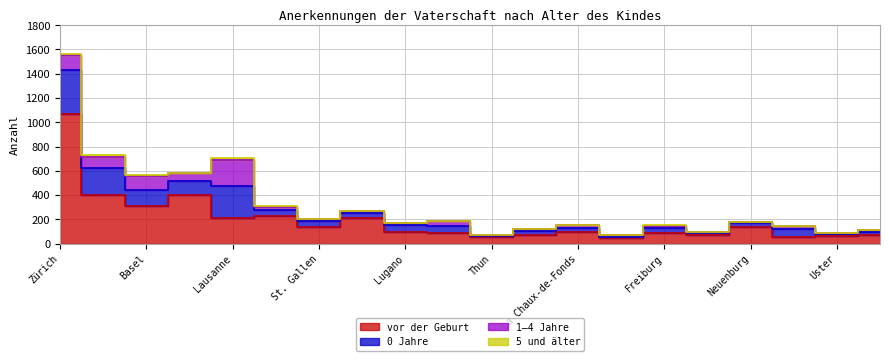

In 5 und älter, how many points are lower than both neighbors (excluding endpoints)?

5